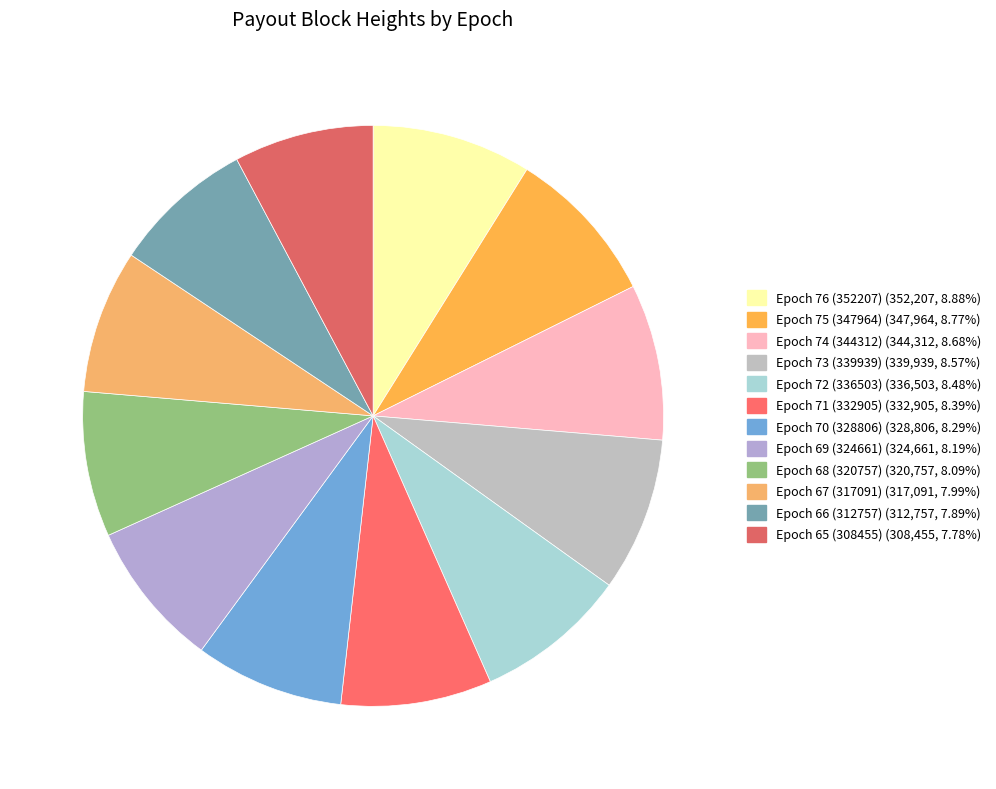

Approximately how many times larger is the value at Epoch 71 (332905) compared to Epoch 70 (328806)?

1.0